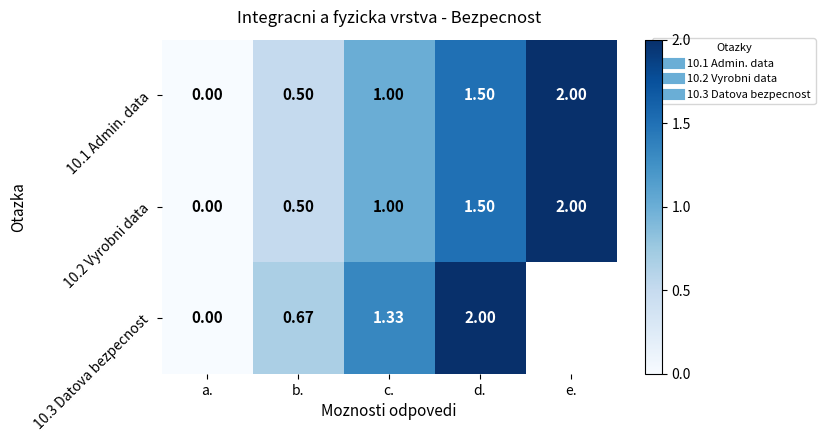

What is the difference between the second highest and second lowest values in the 10.2 Vyrobni data series?

1.0